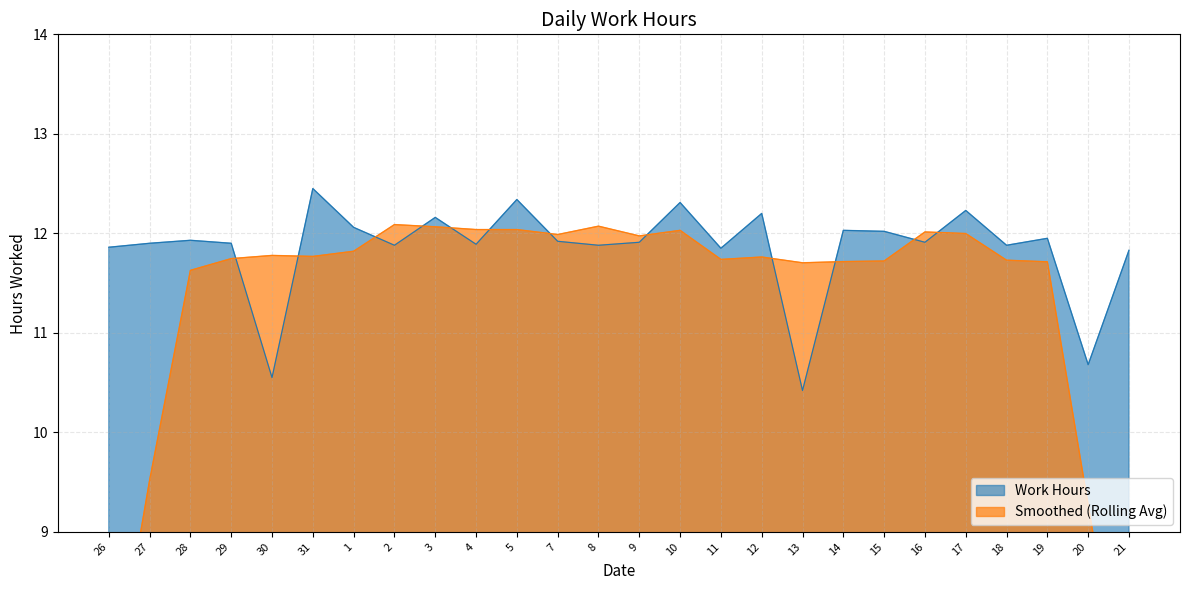

Reading right to left, extract all data points from this chart.

21=11.8	20=10.7	19=11.9	18=11.9	17=12.2	16=11.9	15=12.0	14=12.0	13=10.4	12=12.2	11=11.8	10=12.3	9=11.9	8=11.9	7=11.9	5=12.3	4=11.9	3=12.2	2=11.9	1=12.1	31=12.4	30=10.6	29=11.9	28=11.9	27=11.9	26=11.9